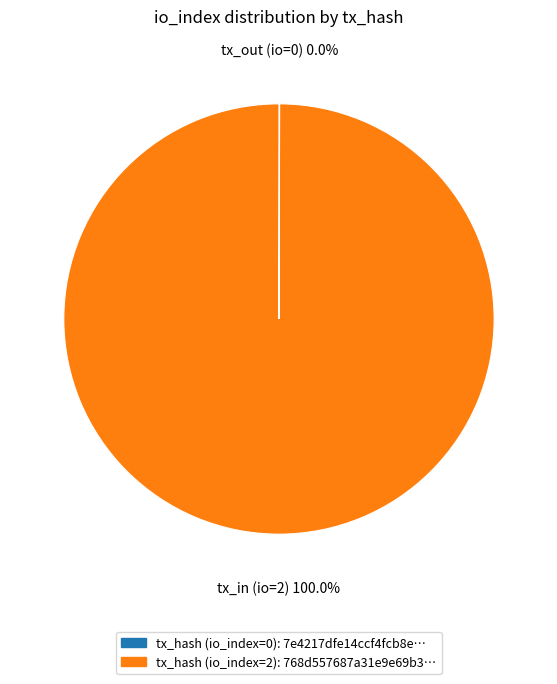

Is tx_hash (io_index=2): 768d557687a31e9e69b3… the majority of the pie?

Yes